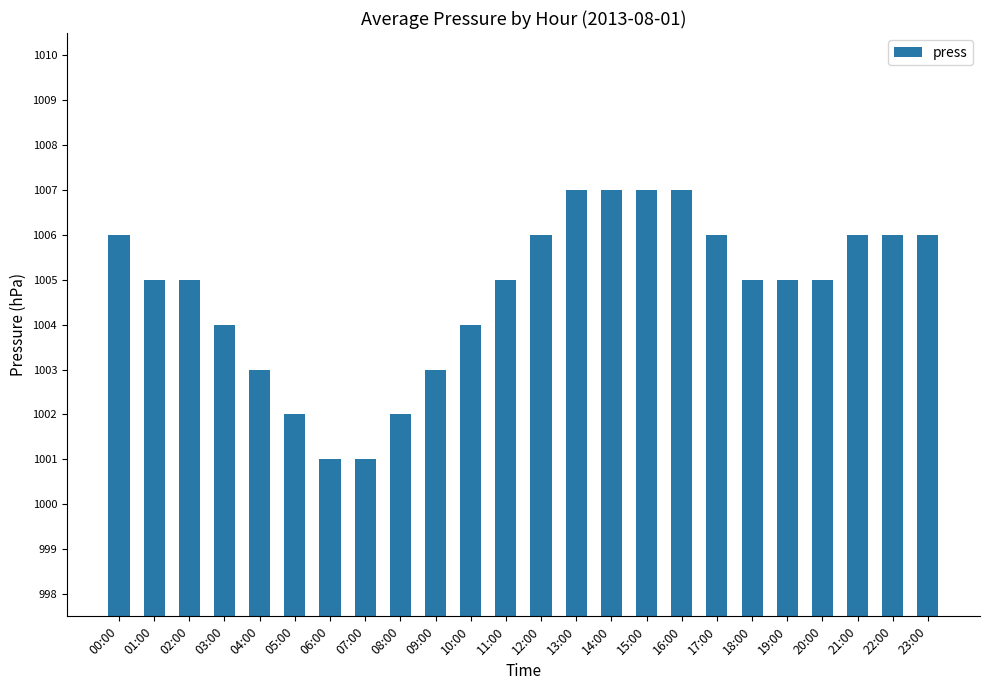

What is the sum of the values at 22:00 and 10:00?

2010